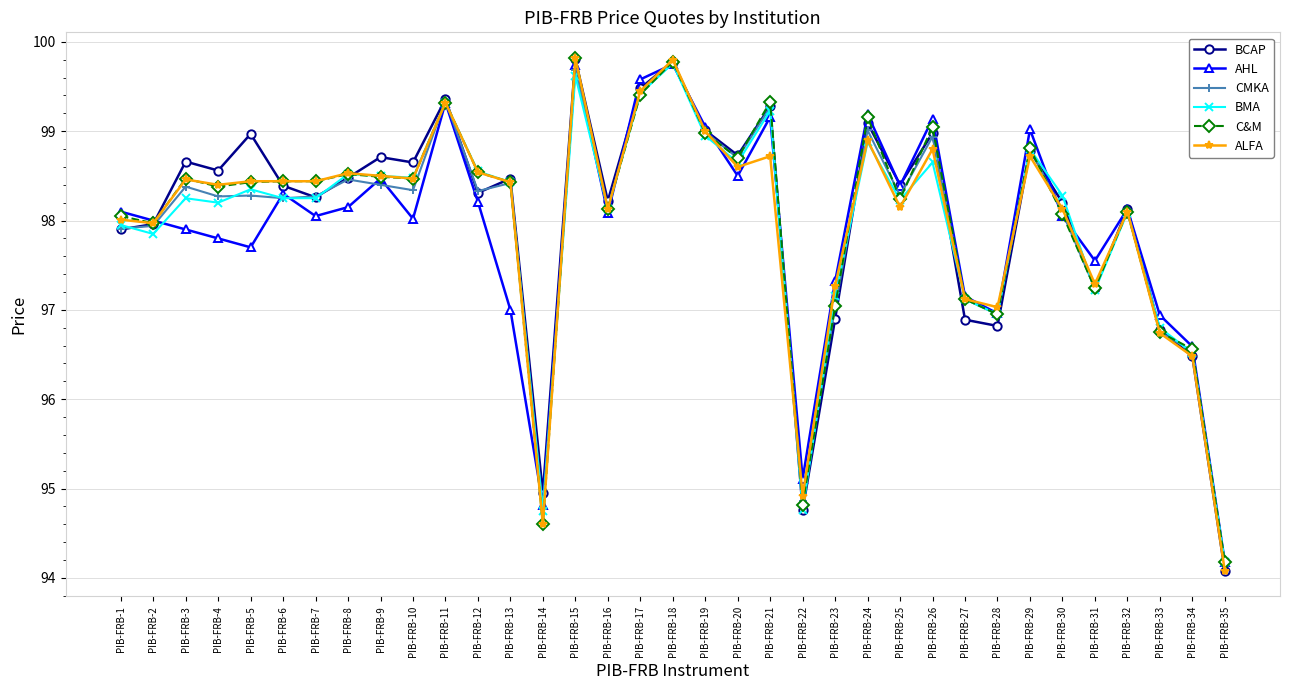

What is the total value across all series at PIB-FRB-4?

589.6